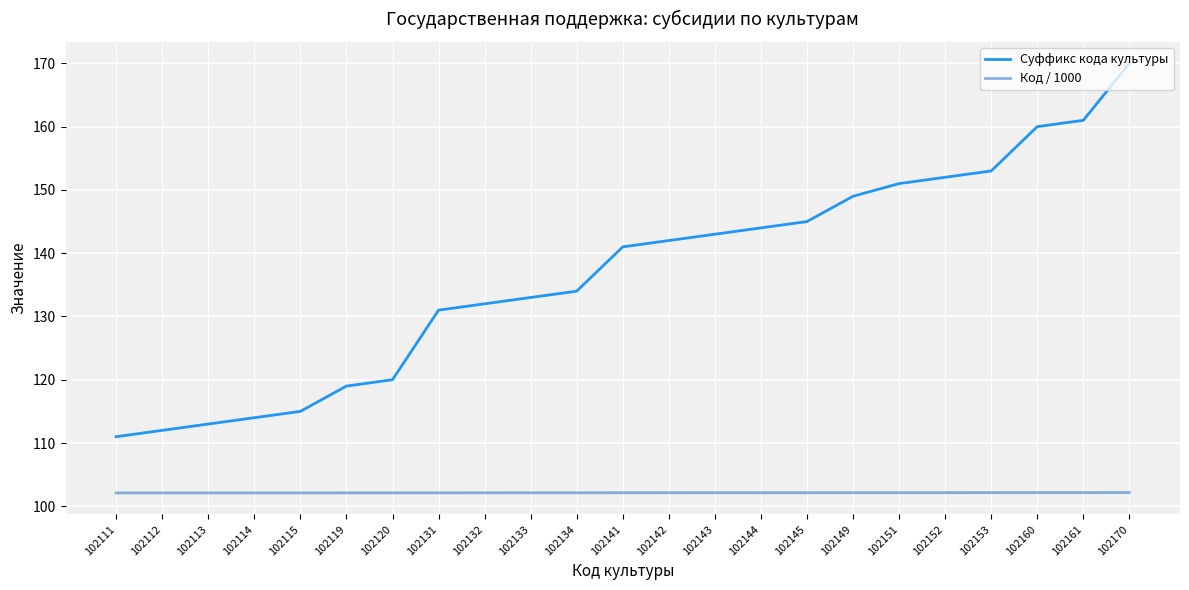

The Код / 1000 series shows 144.2 at 102143. True or false?

False